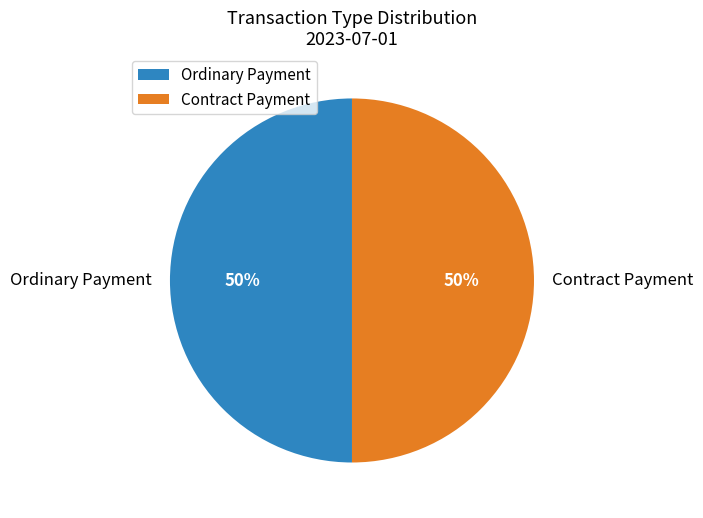

The Contract Payment slice represents 37% of the pie. True or false?

False